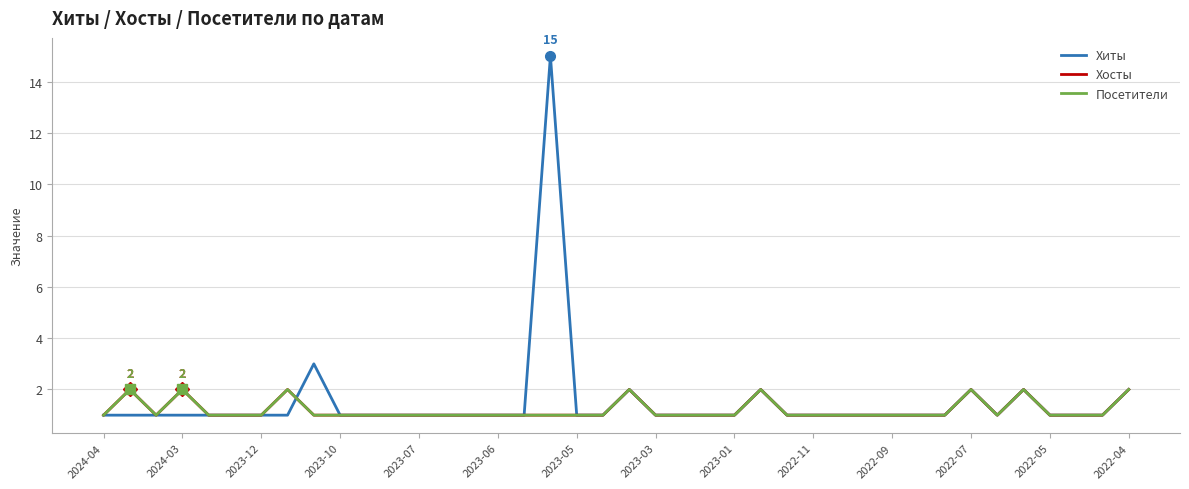

Does the chart have visible grid lines?

Yes